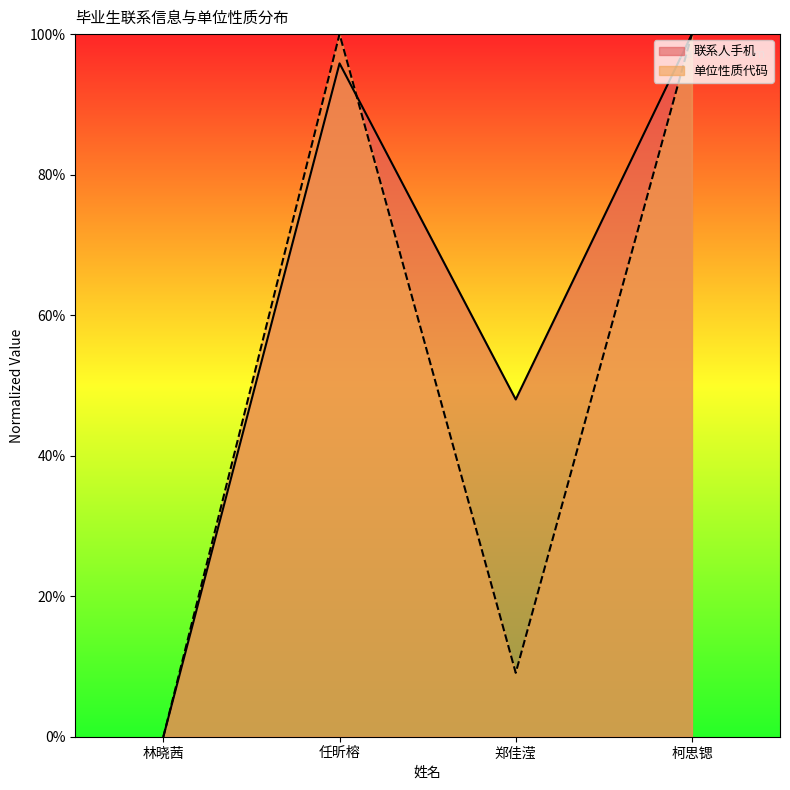

How many categories are shown in the chart?

4